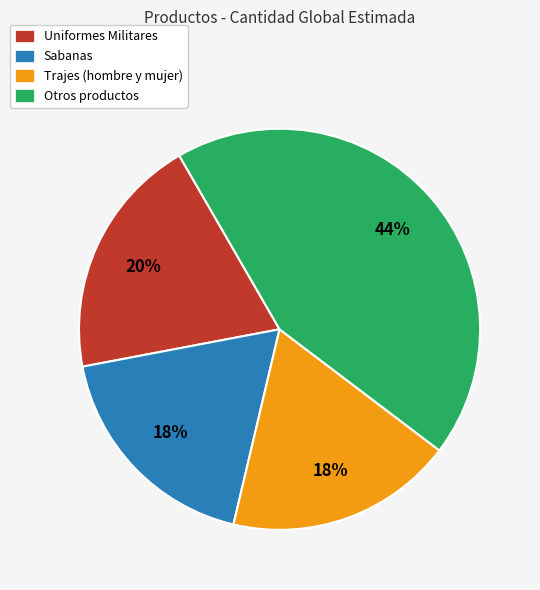

Is it true that Uniformes Militares is 6% of the pie?

False